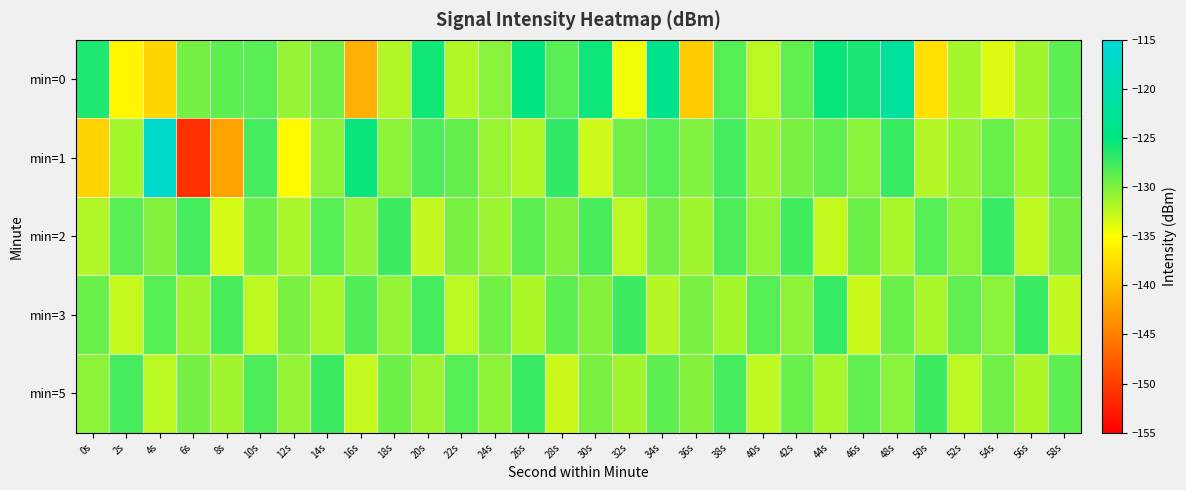

What is the difference between the highest and lowest values at 12s?

5.6